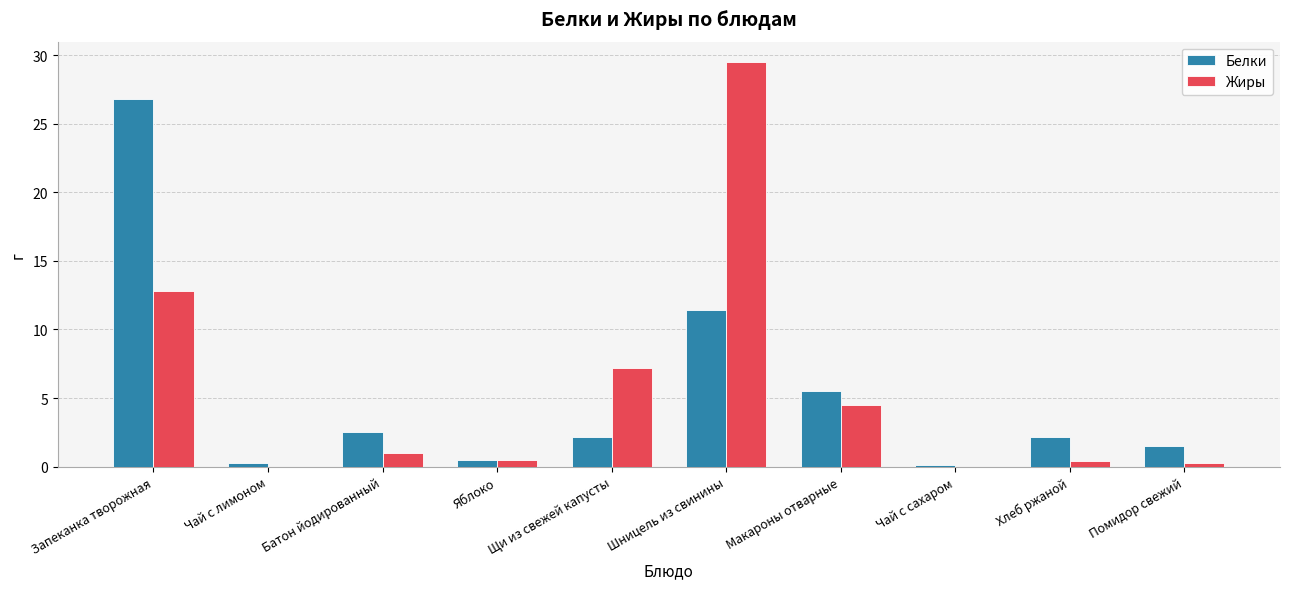

How many series are shown in this chart?

2